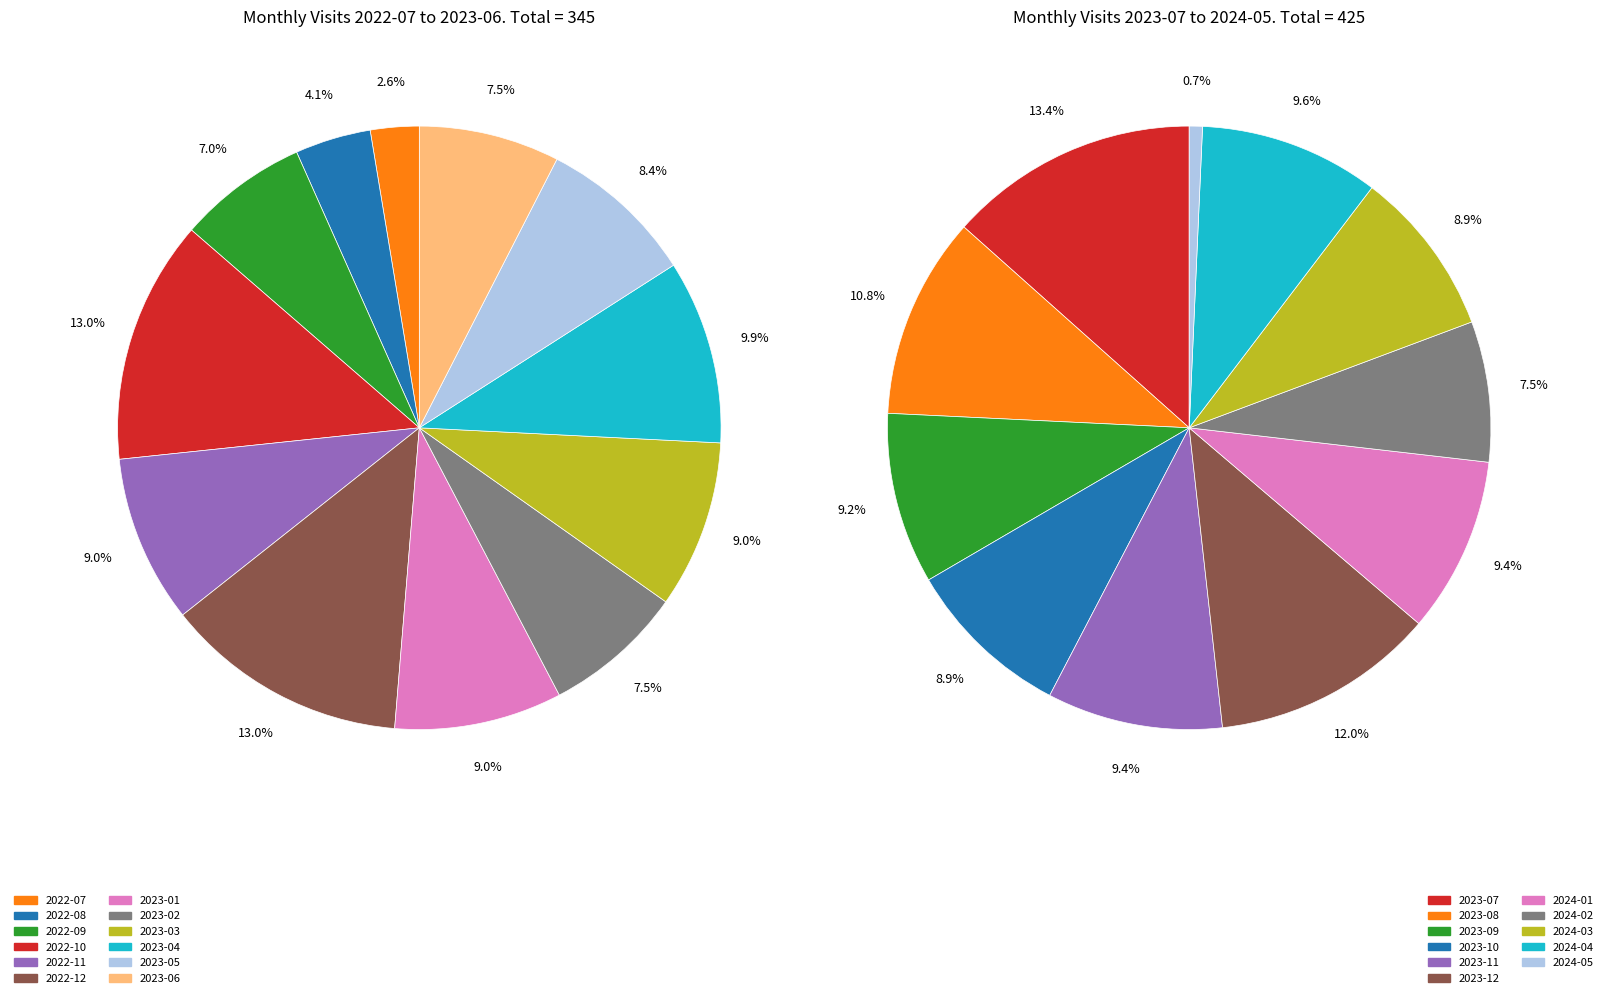

Which slice is the largest?

2023-07